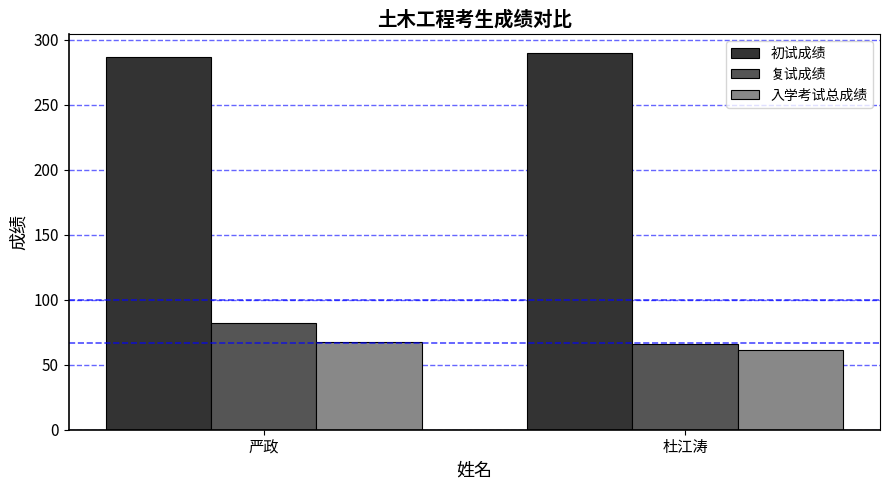

What is the label of the 2nd bar from the left?

杜江涛